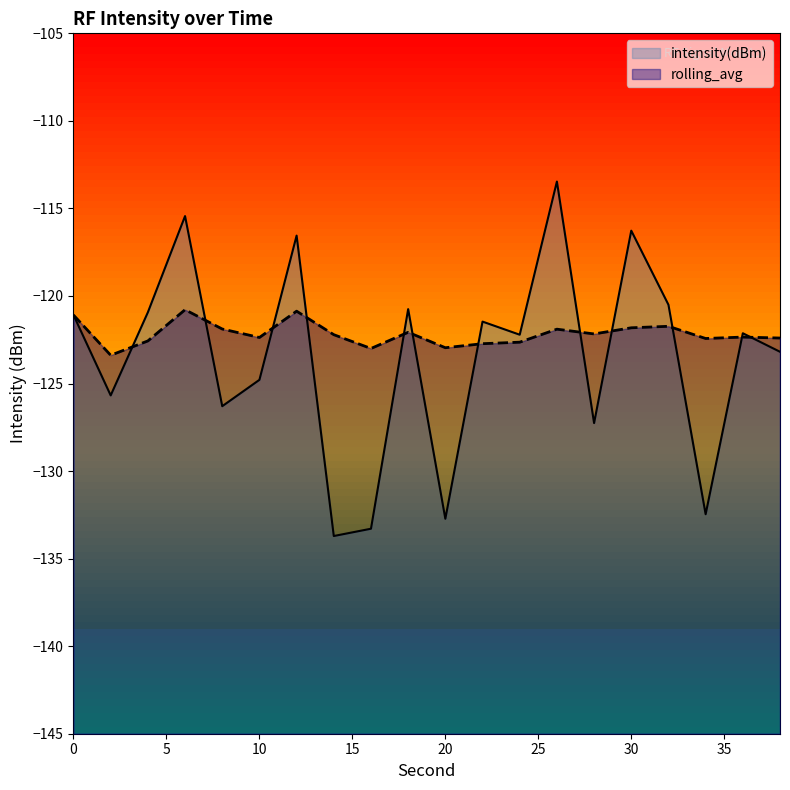

List the series in order of their overall mean, highest first.

rolling_avg, intensity(dBm)